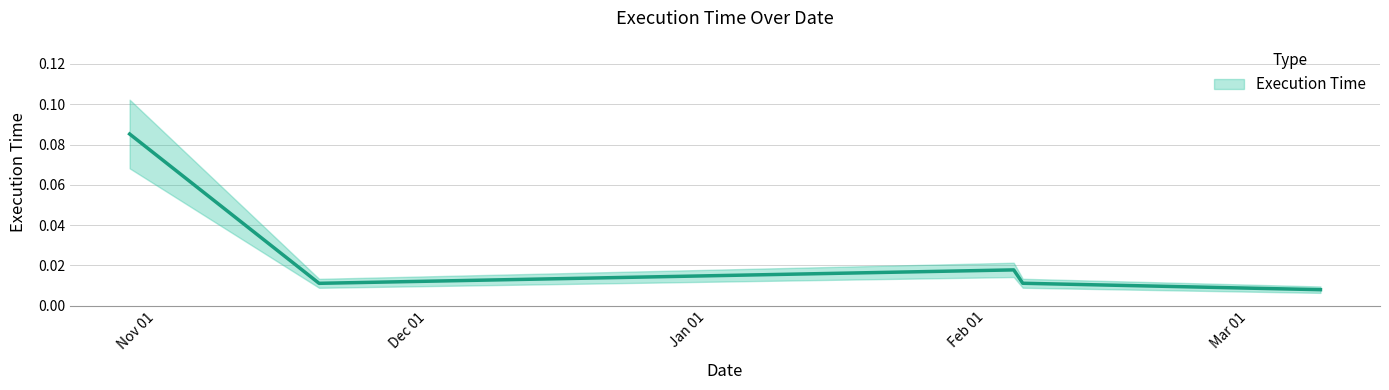

What is the maximum value shown in the chart?

0.1